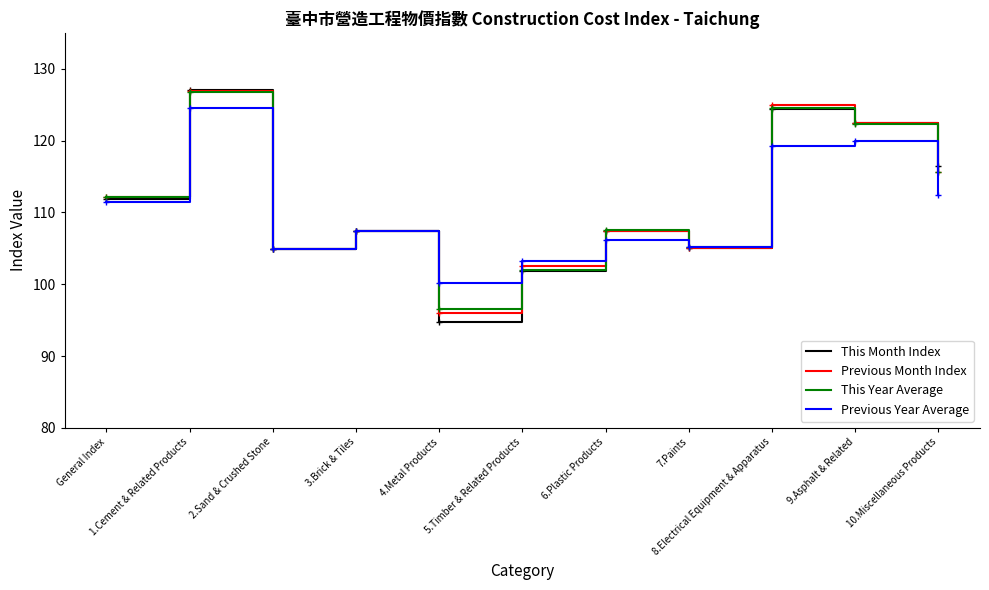

Which series has the largest range (max minus min)?

This Month Index